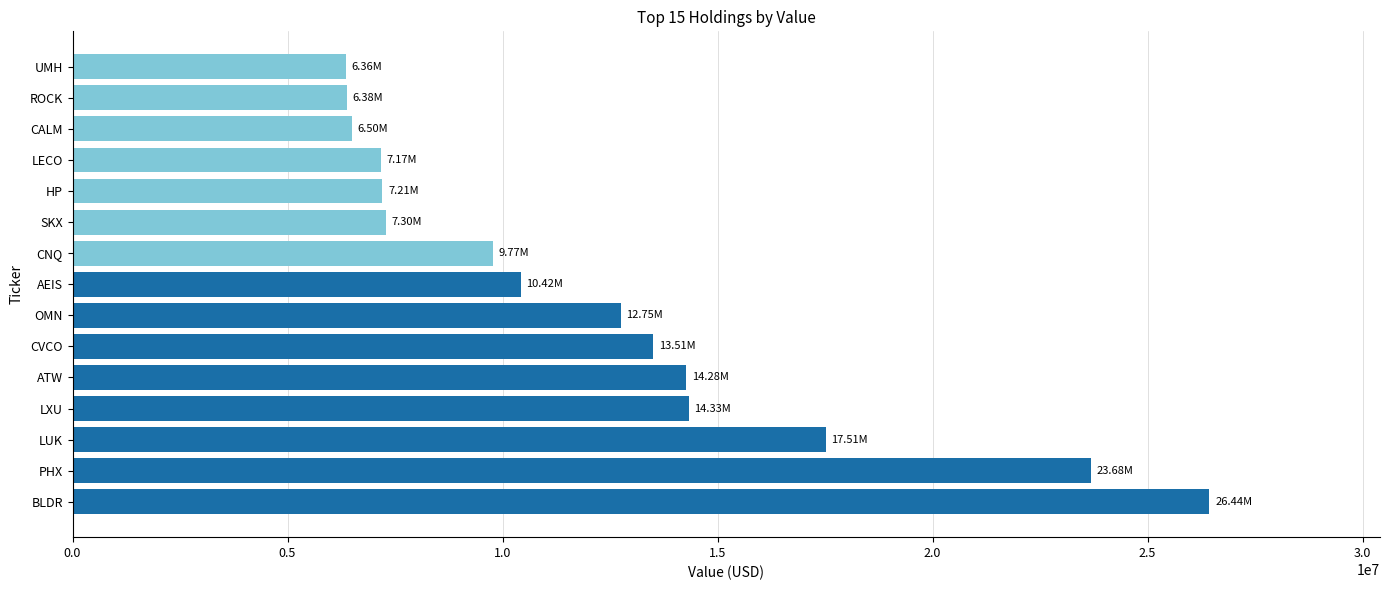

How many data points are less than 10419000?

7